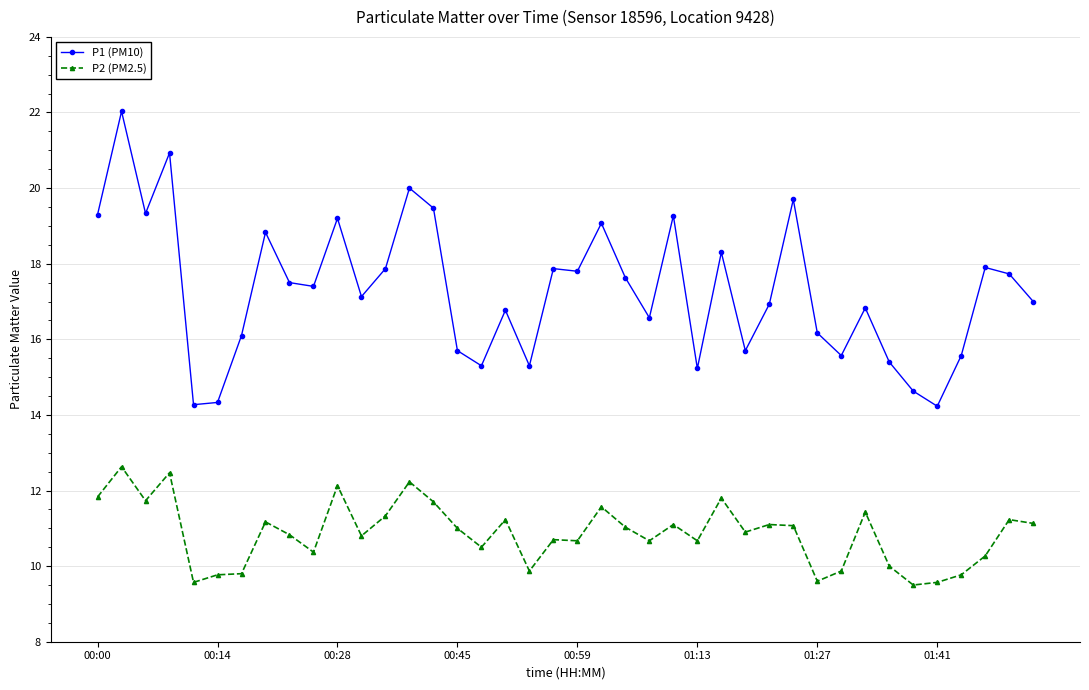

What is the lowest value of the P2 (PM2.5) series?

9.5